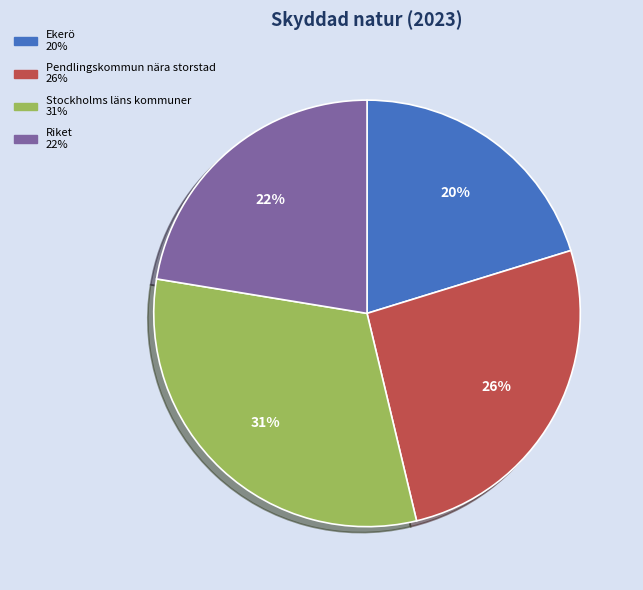

Which category has the smallest portion of the pie?

Ekerö